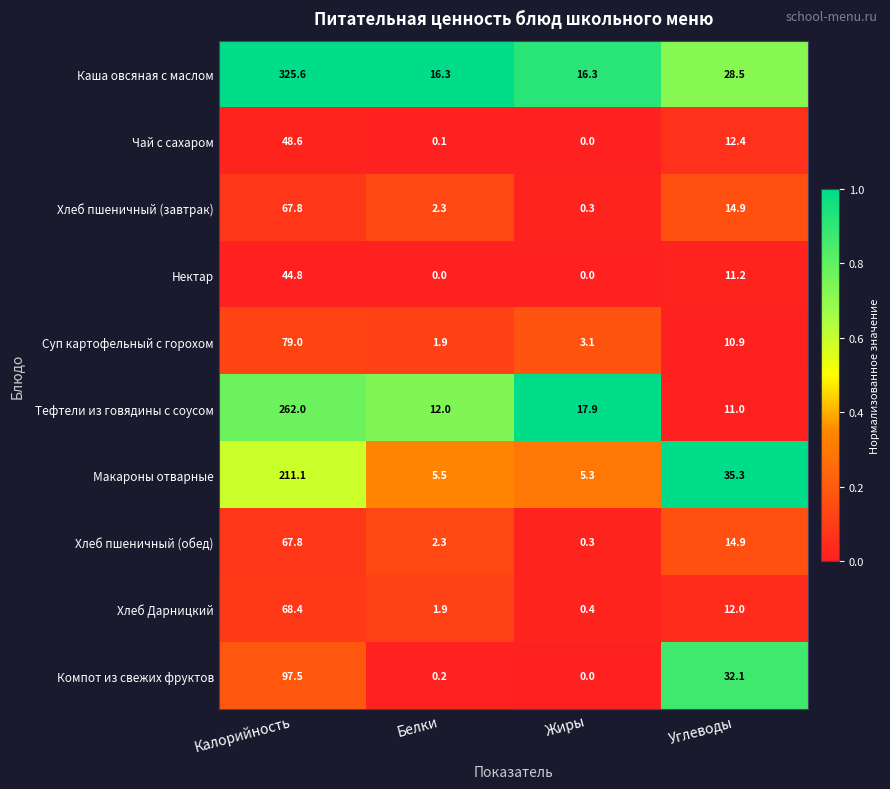

The value of Чай с сахаром at Белки is 0.1. True or false?

True